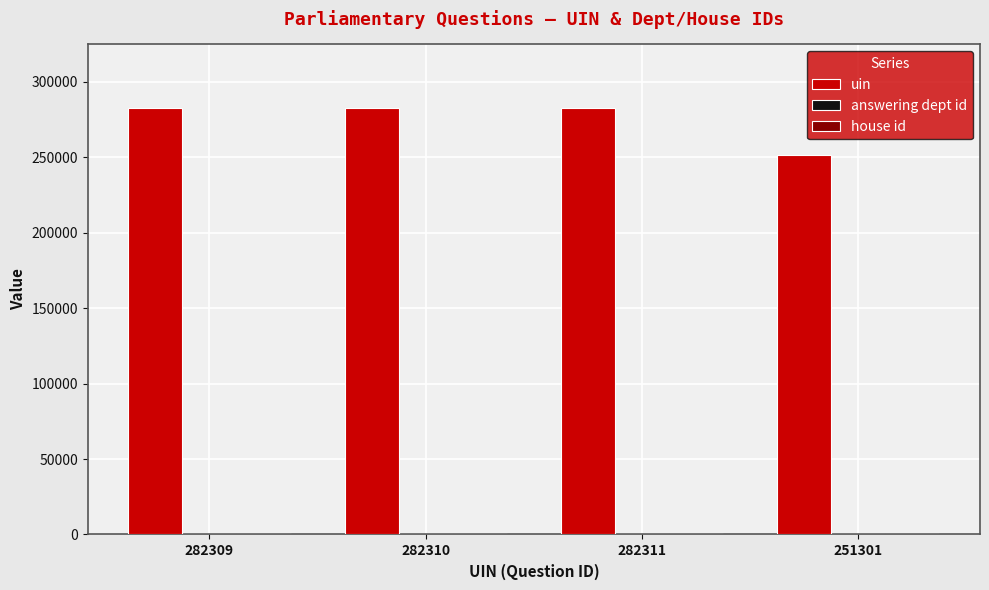

Which series has the largest total across all categories?

uin